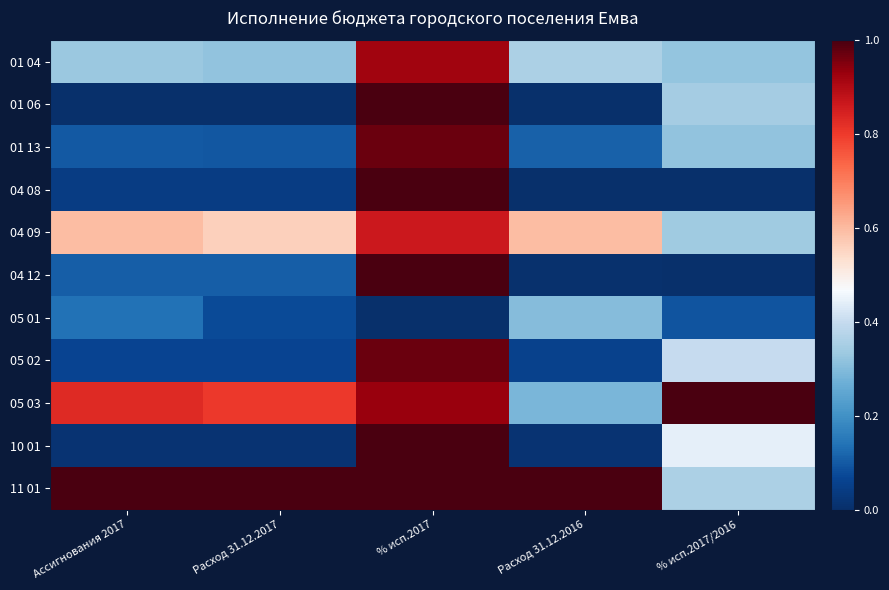

At Ассигнования 2017, list the series in order from largest to smallest.

11 01, 05 03, 04 09, 01 04, 05 01, 04 12, 01 13, 05 02, 04 08, 10 01, 01 06